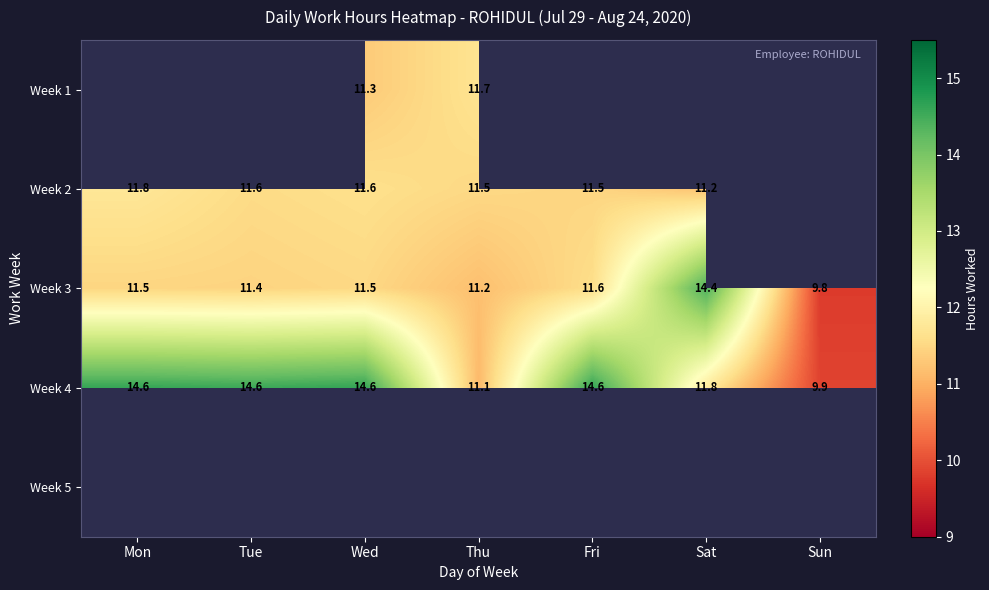

At which label does Week 3 reach its minimum?

Sun